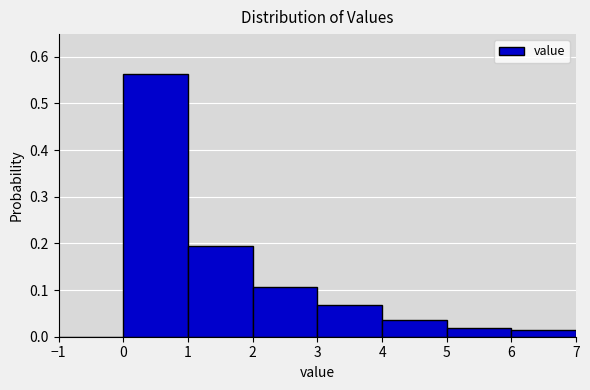

What is the height of the bar covering 2 to 3 on the x-axis? The values are not printed on the chart, so give them approximately, as read against the axis.

0.11